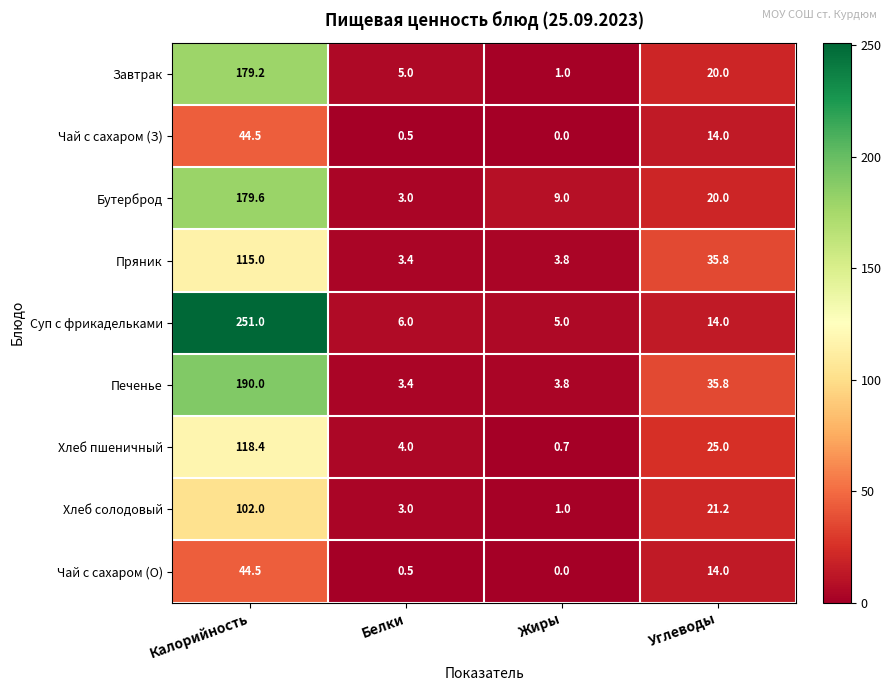

What is the sum of all Бутерброд values?

211.6